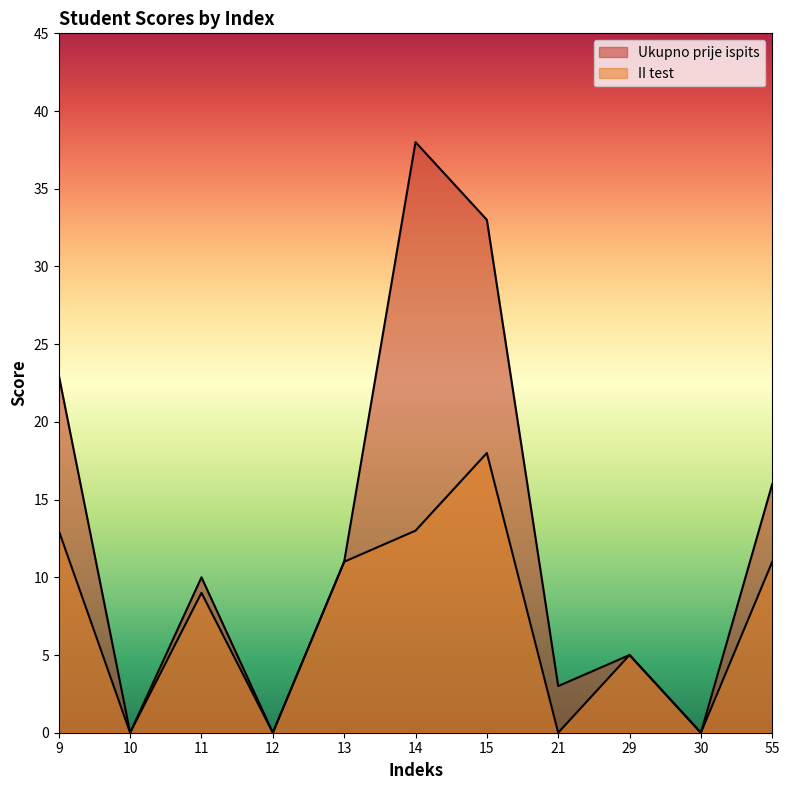

How many values in Ukupno prije ispits are above zero?

8